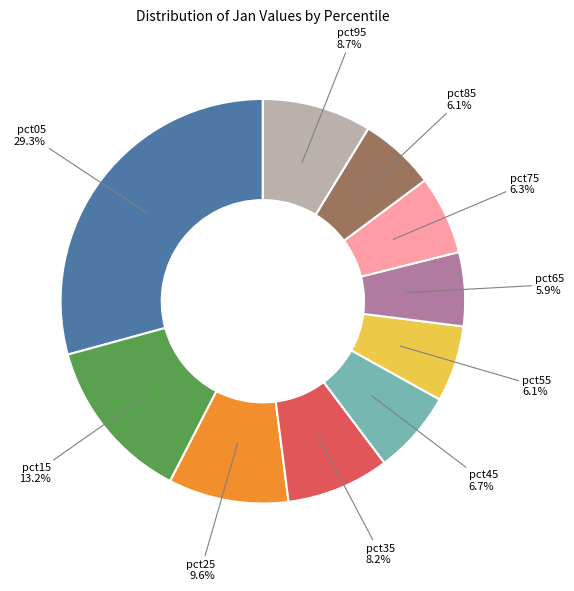

To the nearest percent, what is the average slice percentage?

10%